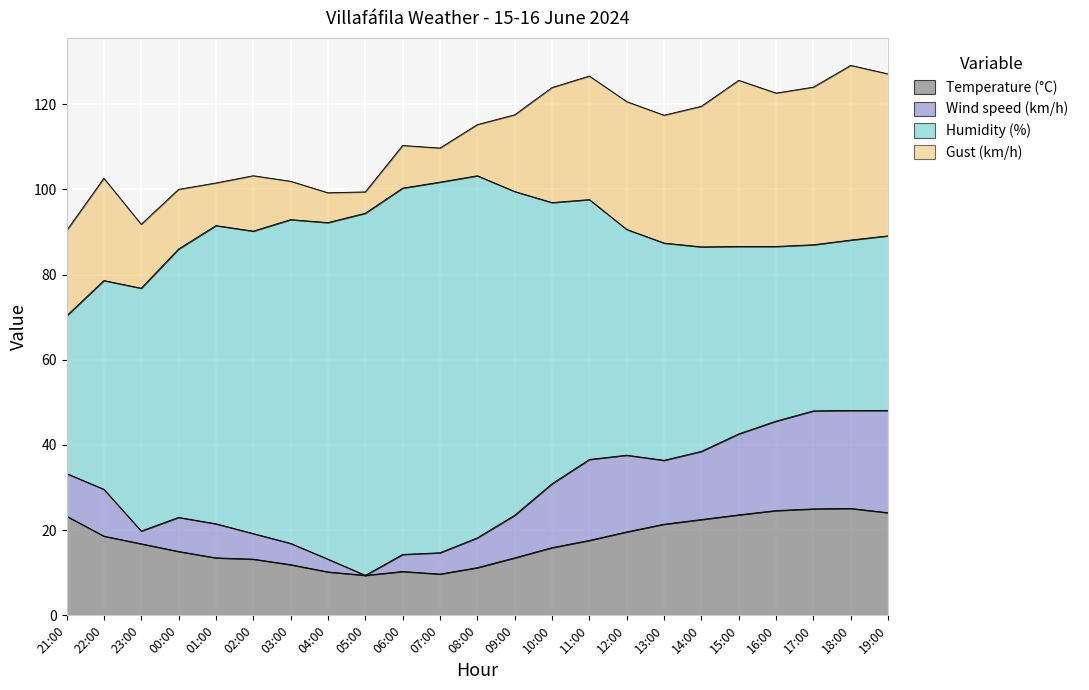

What is the maximum value for Temperature (°C)?

25.1